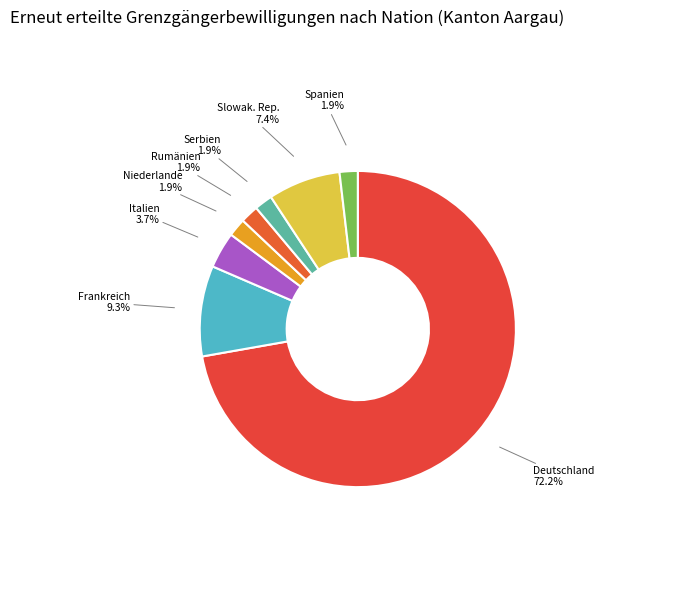

To the nearest percent, what is the difference between the largest and smallest slice percentages?

70%